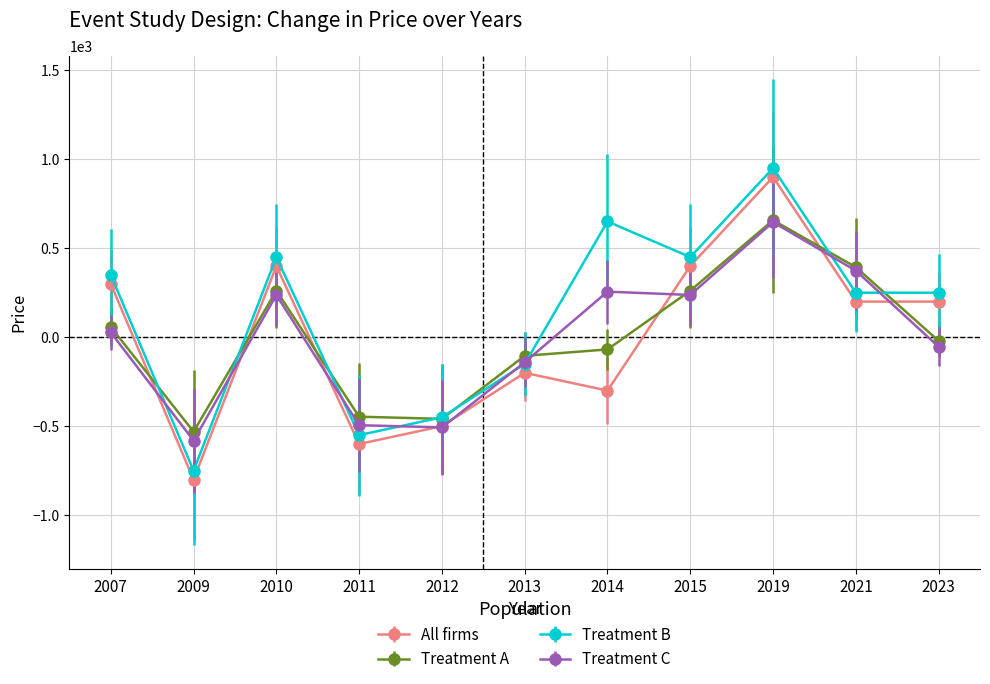

The value of All firms at 2023 is 200.0. True or false?

True